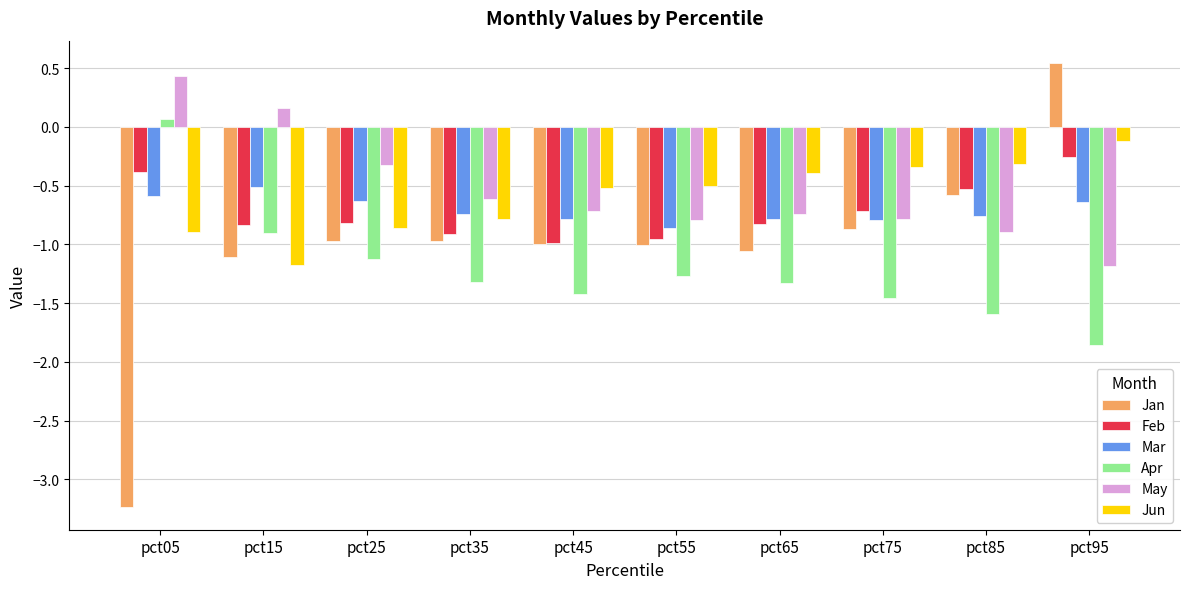

How many series are shown in this chart?

6